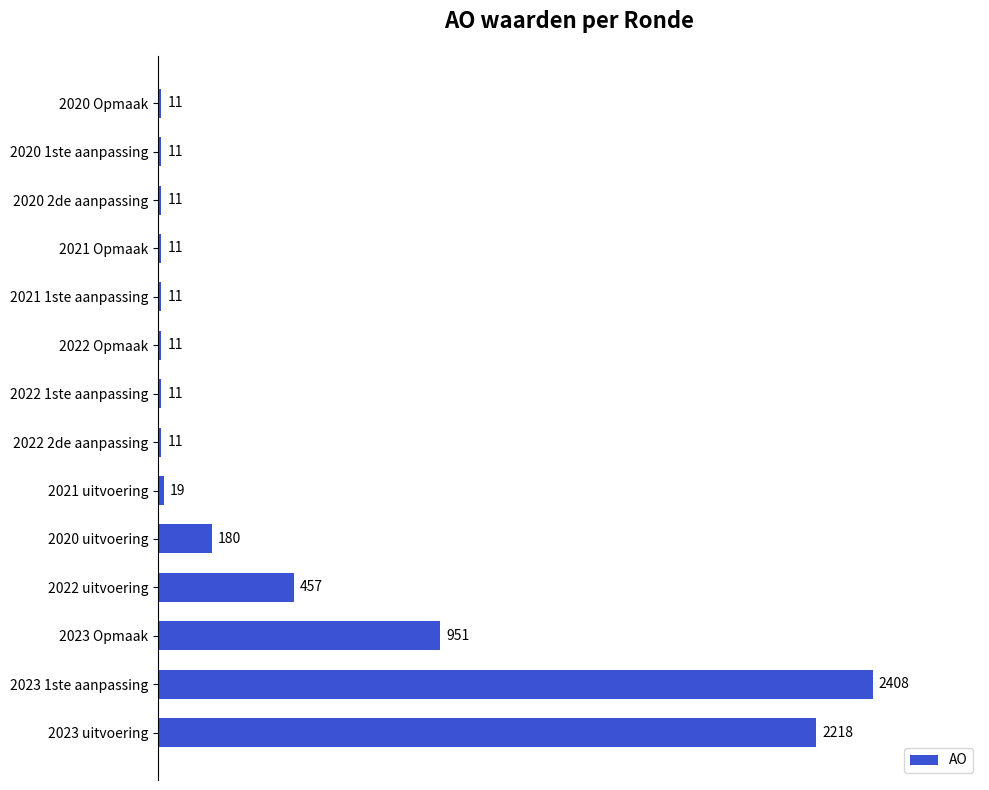

What is the average value?

452